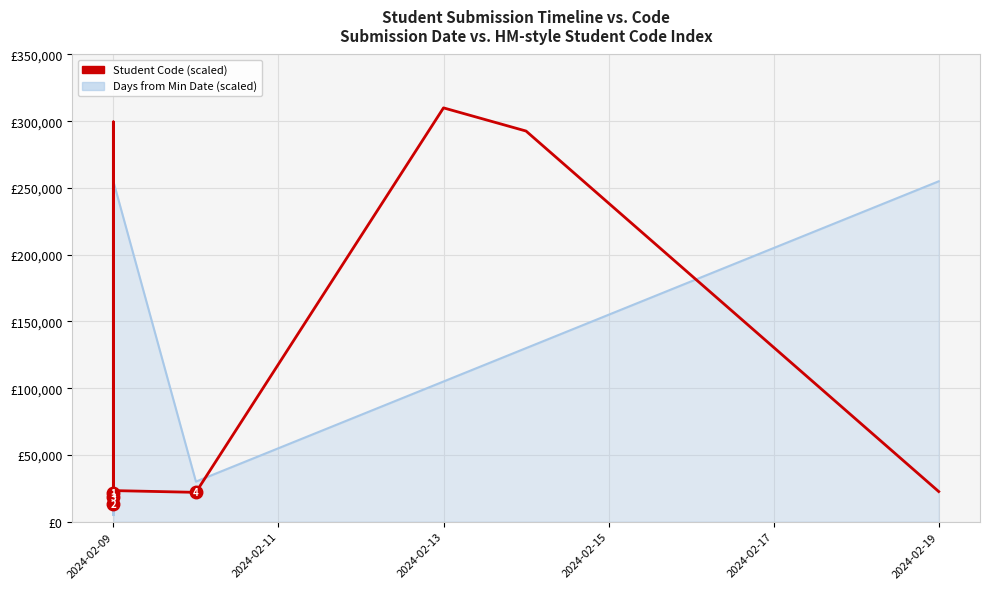

How many data points does each series have?

16